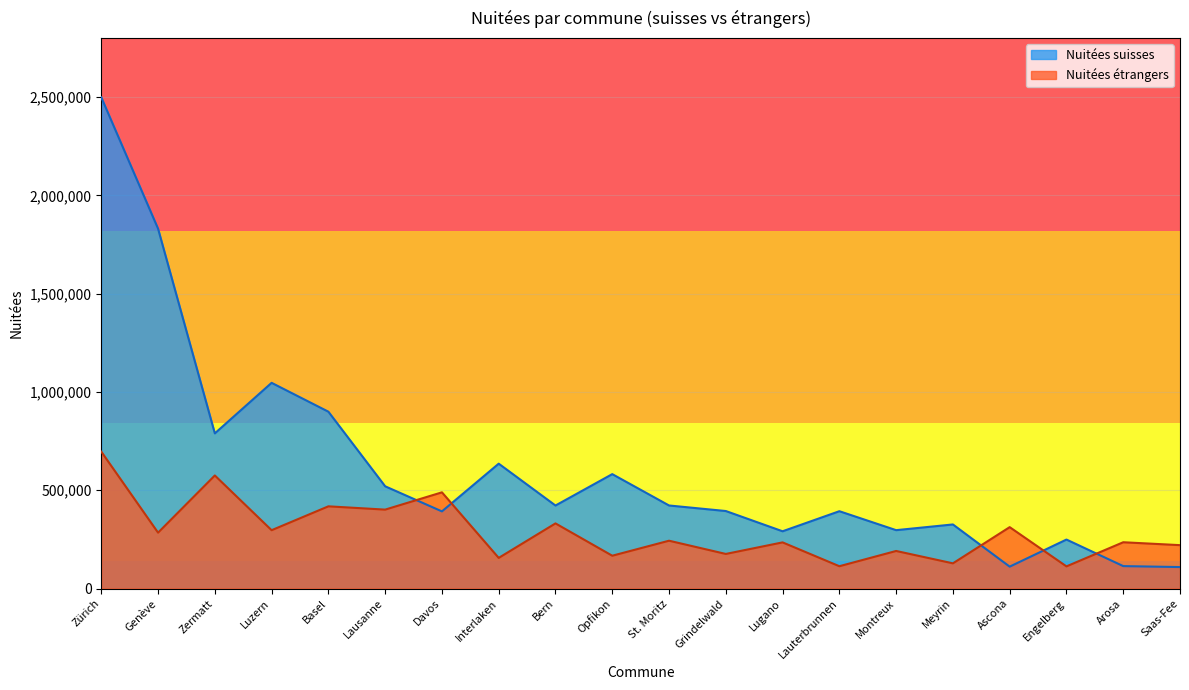

Reading right to left, transcribe all the data shown in this chart.

Nuitées suisses: Saas-Fee=109456	Arosa=114327	Engelberg=249342	Ascona=111568	Meyrin=326130	Montreux=297127	Lauterbrunnen=393469	Lugano=291427	Grindelwald=394395	St. Moritz=422612	Opfikon=582063	Bern=422429	Interlaken=635218	Davos=392578	Lausanne=520193	Basel=899567	Luzern=1046333	Zermatt=789304	Genève=1830374	Zürich=2498187
Nuitées étrangers: Saas-Fee=220891	Arosa=235646	Engelberg=112906	Ascona=312469	Meyrin=128381	Montreux=191285	Lauterbrunnen=113712	Lugano=234955	Grindelwald=176147	St. Moritz=243442	Opfikon=167123	Bern=331481	Interlaken=156026	Davos=489470	Lausanne=401584	Basel=418298	Luzern=296896	Zermatt=575213	Genève=284419	Zürich=696411